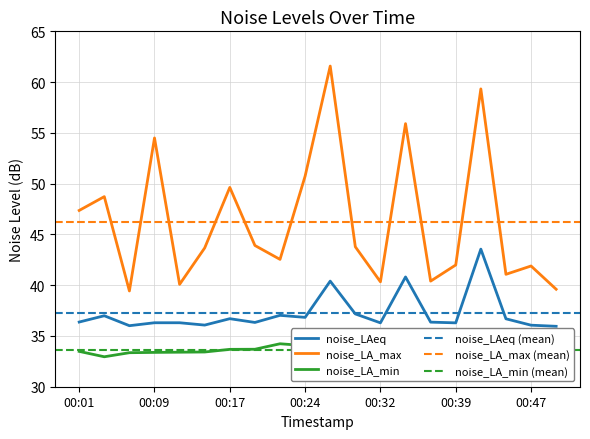

Does the chart display data point markers on the line(s)?

No